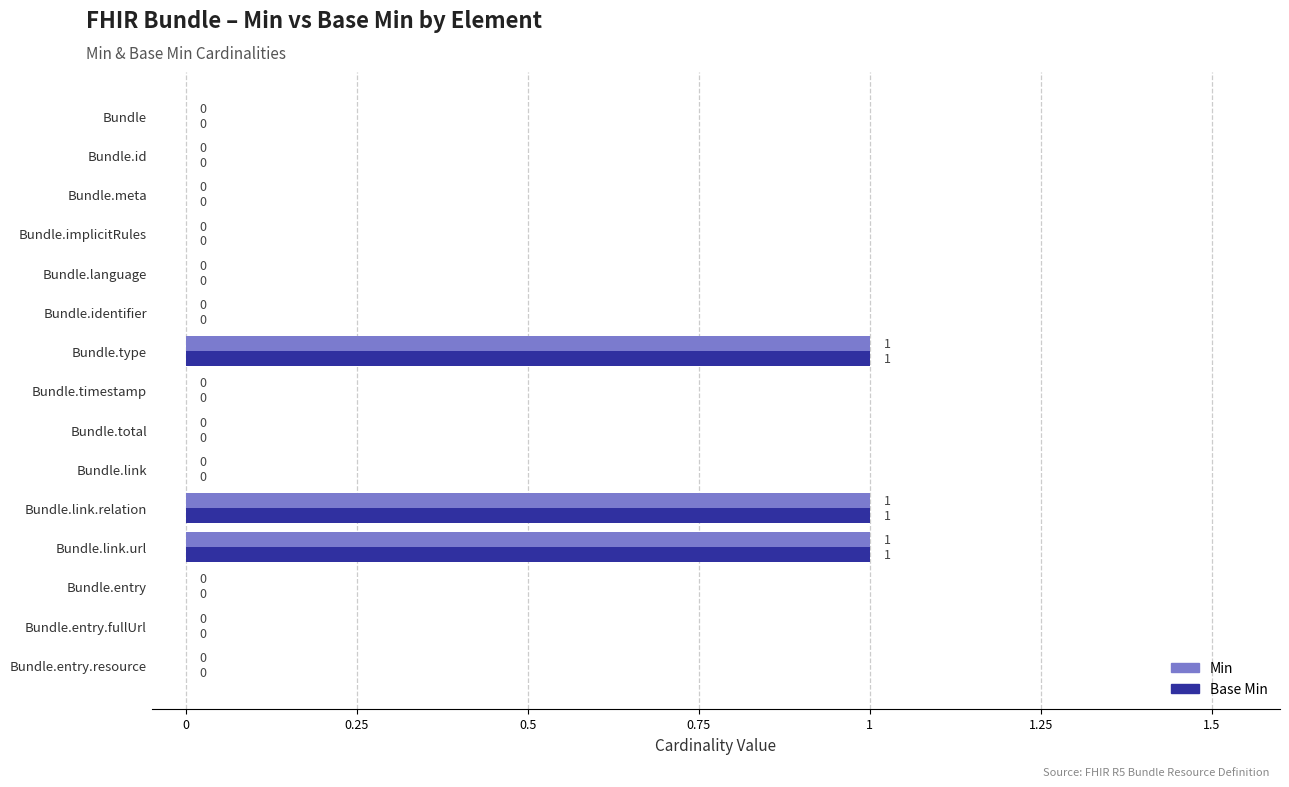

Is the value of Min at Bundle greater than the value of Base Min at Bundle.link.relation?

No